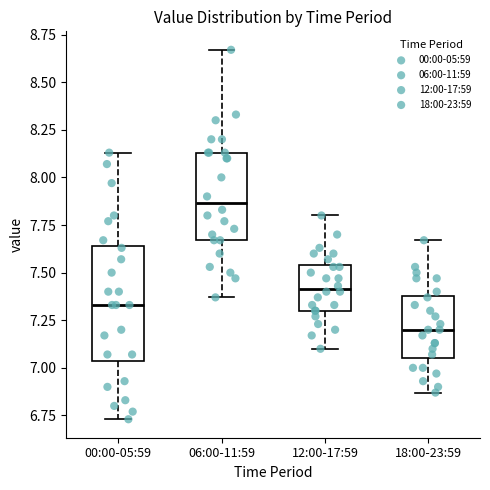

Which box is the tallest, from its lower edge to its upper edge?

00:00-05:59